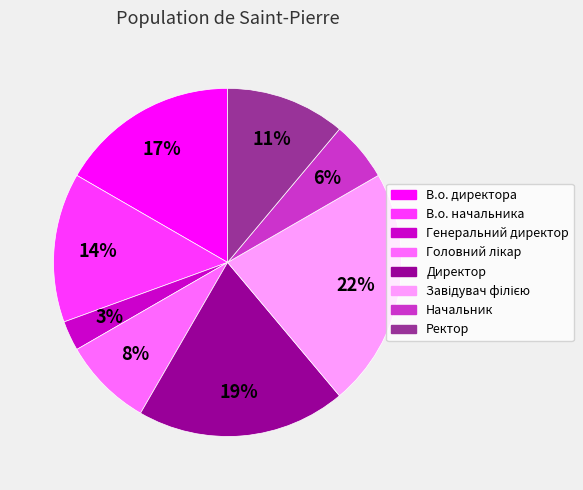

Is Ректор the majority of the pie?

No